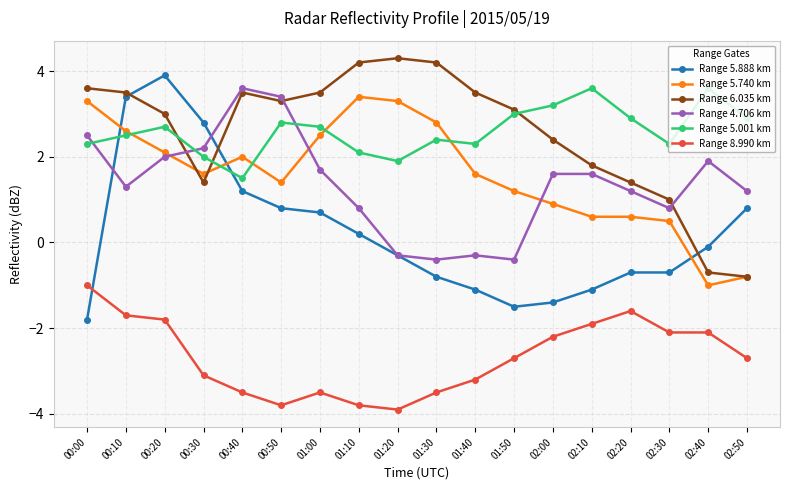

What is the average value of the Range 5.001 km series?

2.6